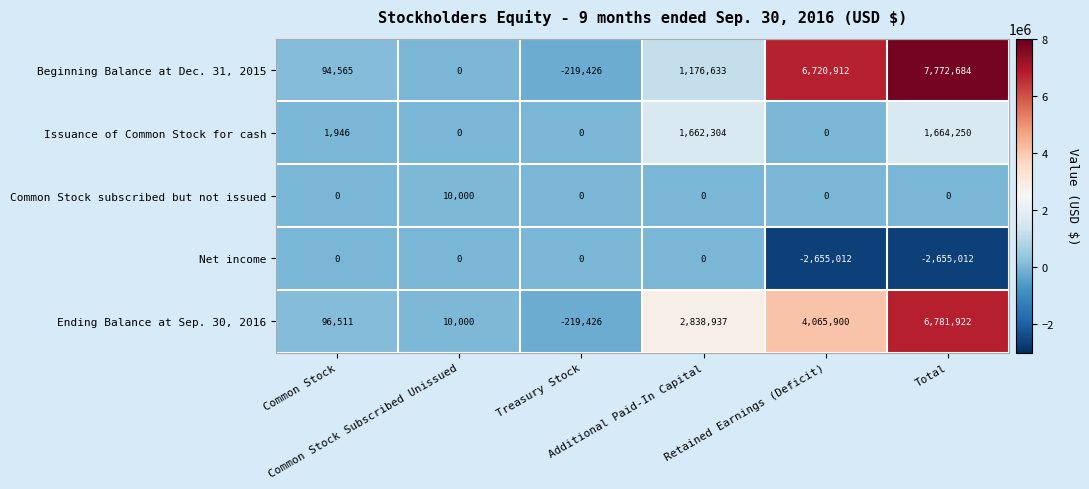

Between Common Stock Subscribed Unissued and Additional Paid-In Capital, which series saw the biggest shift?

Ending Balance at Sep. 30, 2016